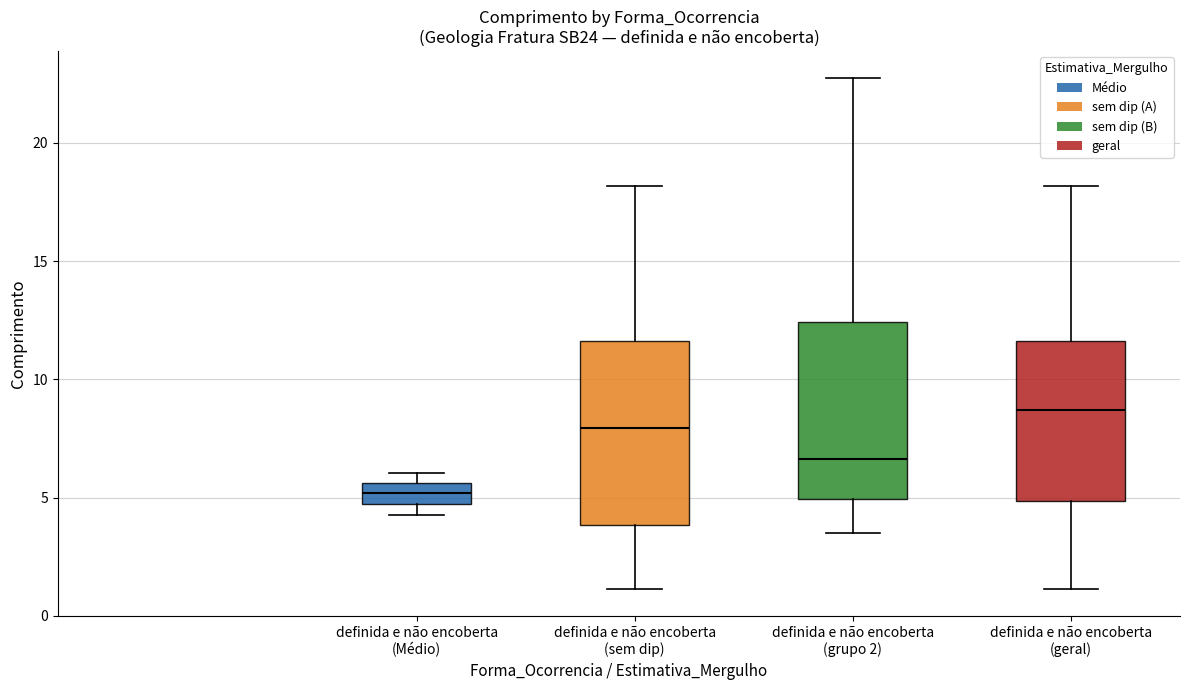

Which box's median line is the highest?

definida e não encoberta (geral)